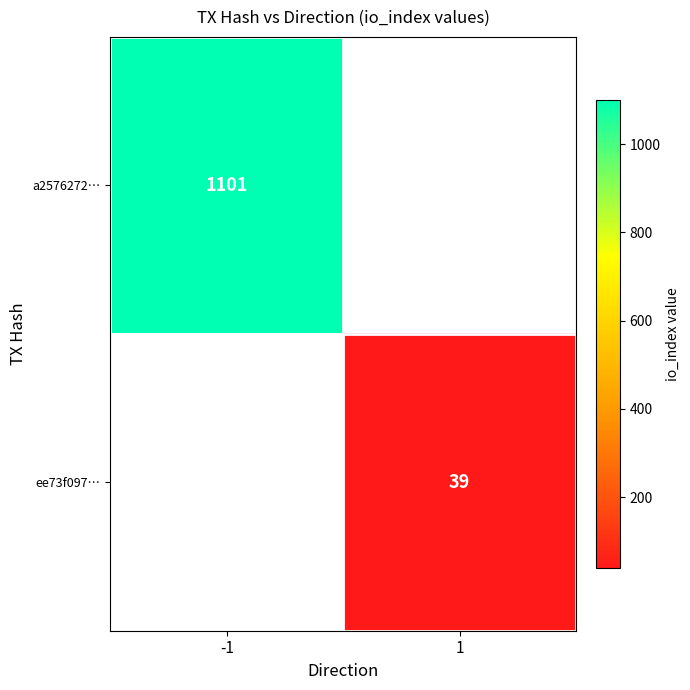

True or false: ee73f097… has a value of 39 at 1.

True